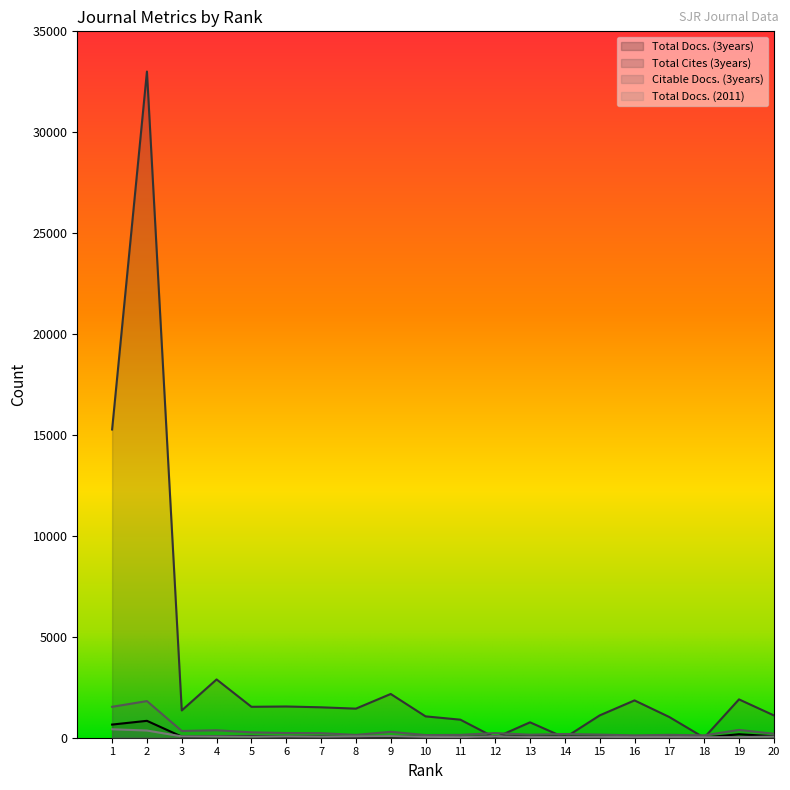

True or false: Total Docs. (2011) has a value of 31 at 16.

True